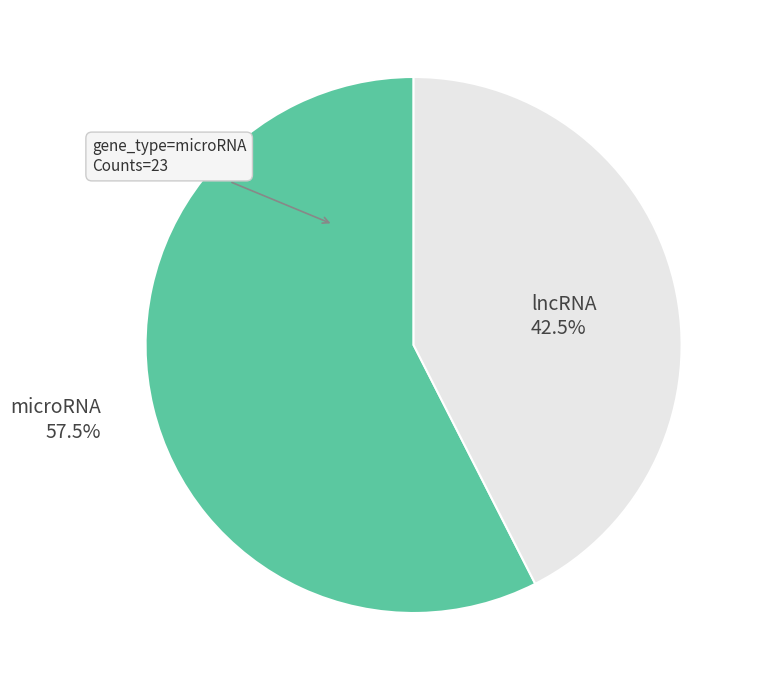

Does lncRNA represent more than half of the total?

No